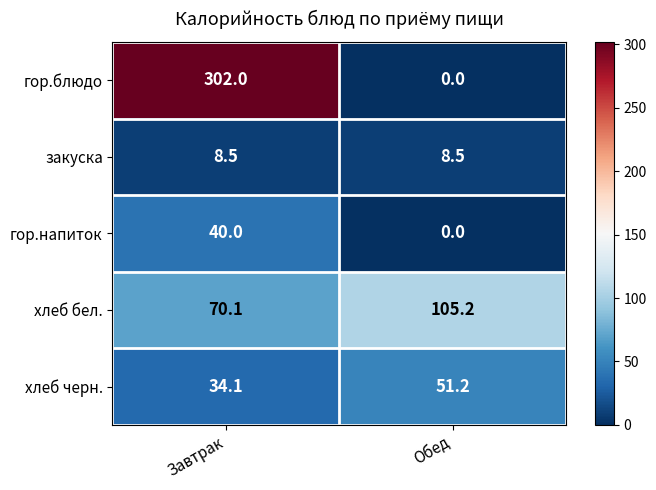

What is the average value of the гор.напиток series?

20.0